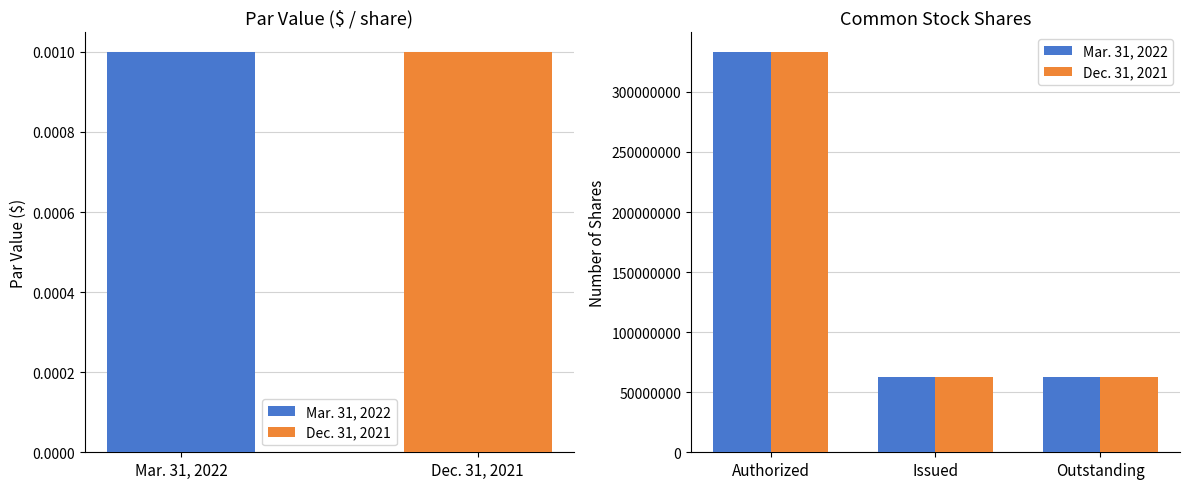

Is it true that Dec. 31, 2021 equals 62286573 at Outstanding?

True